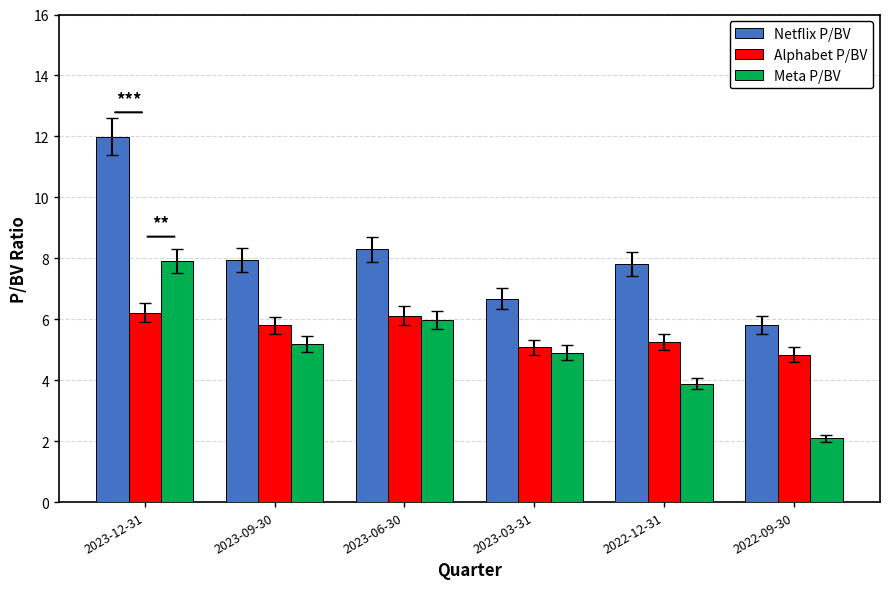

At how many categories does at least one series exceed 10?

1